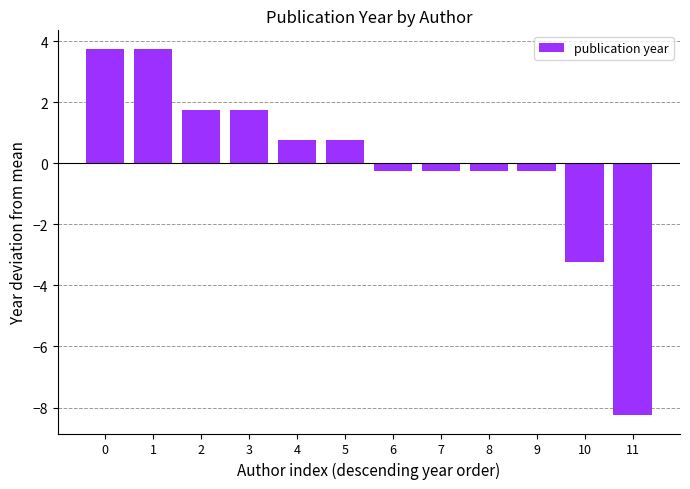

How many negative values are there?

6